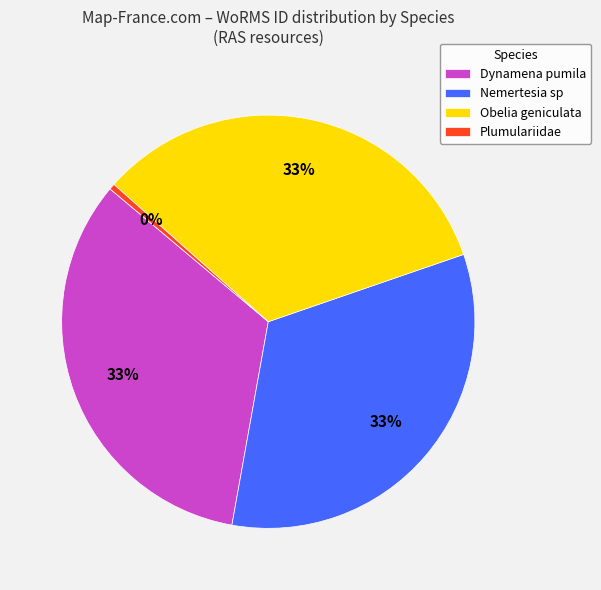

Do Obelia geniculata and Plumulariidae together represent more than half of the pie?

No